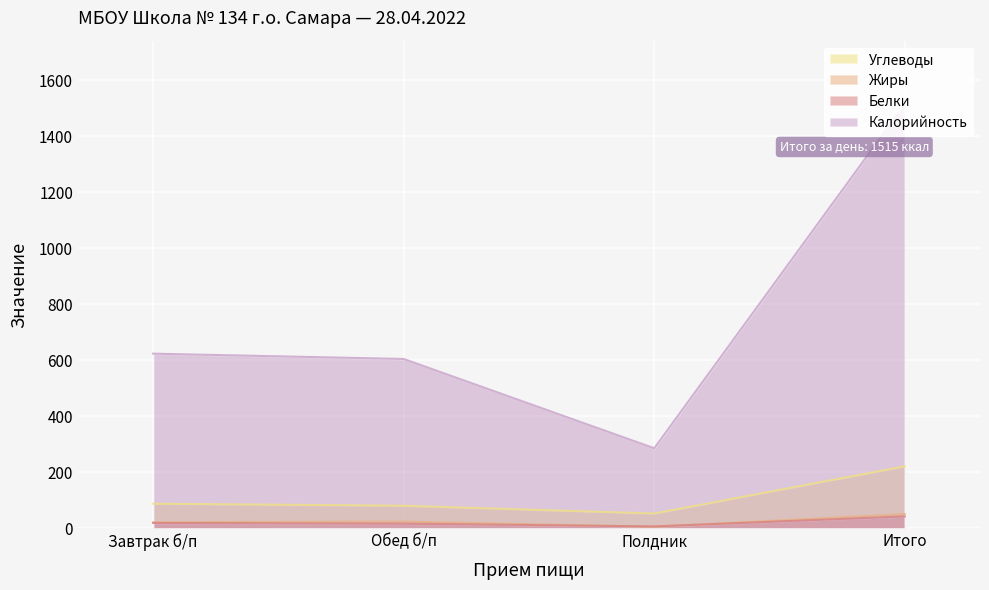

Where does the Жиры series first go above 23?

Обед б/п